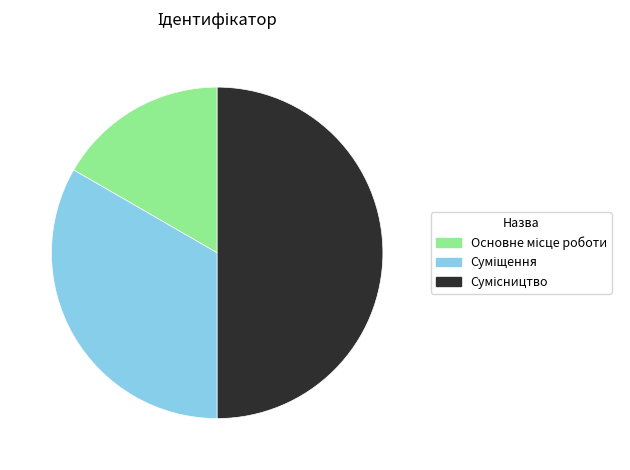

Combined, do Суміщення and Основне місце роботи account for over 50%?

No